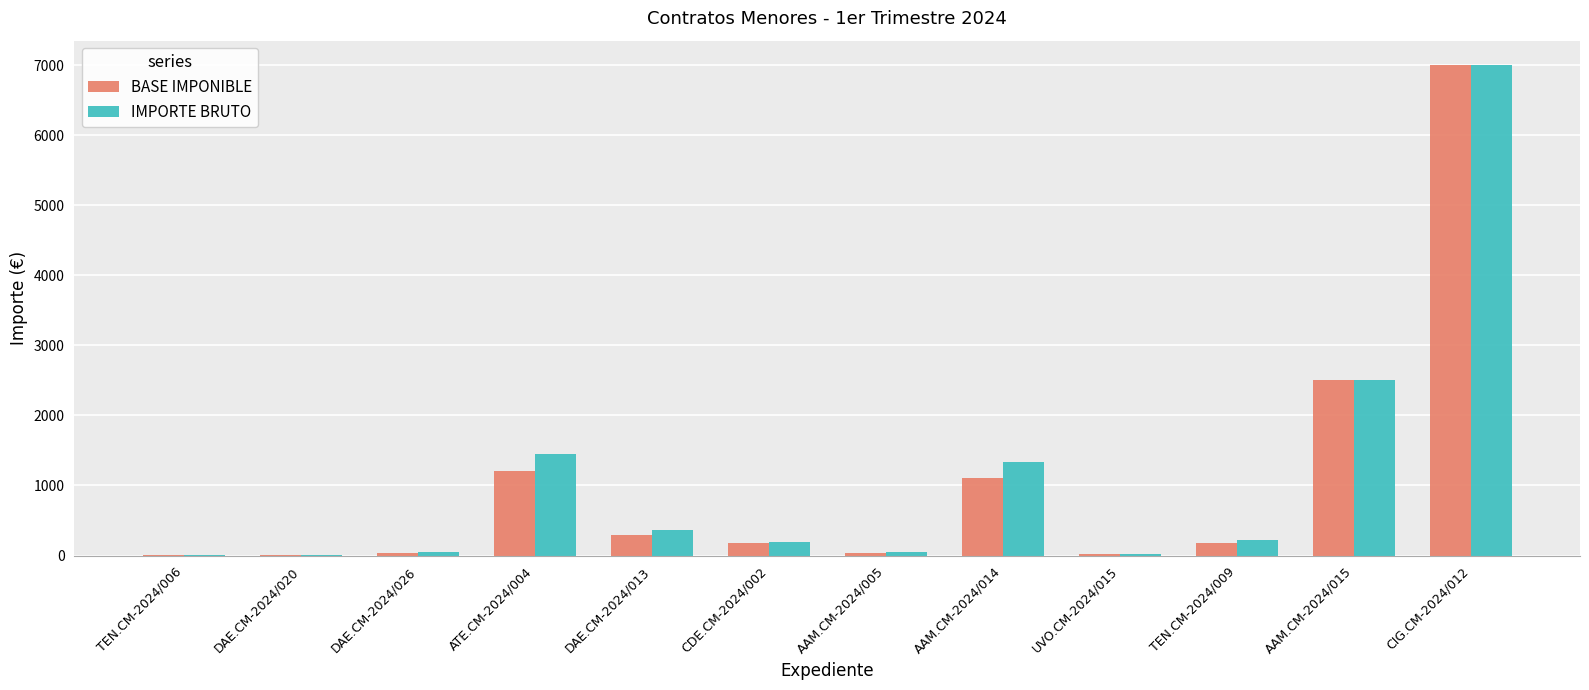

Which category has the highest value across all series?

CIG.CM-2024/012